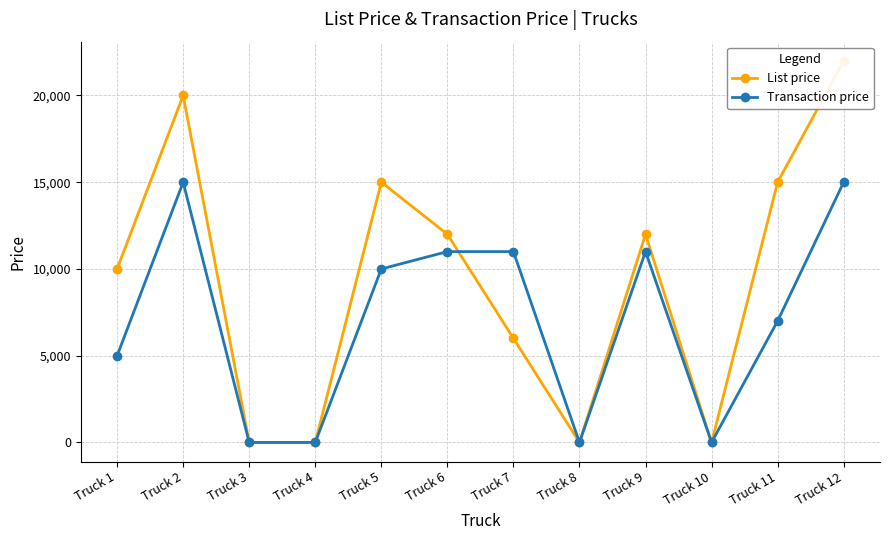

After their last crossing, which series has the higher values: List price or Transaction price?

Transaction price